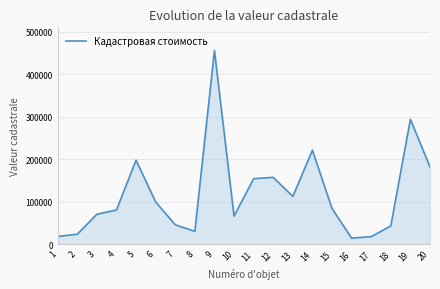

Count the number of values greater than 84001.

10